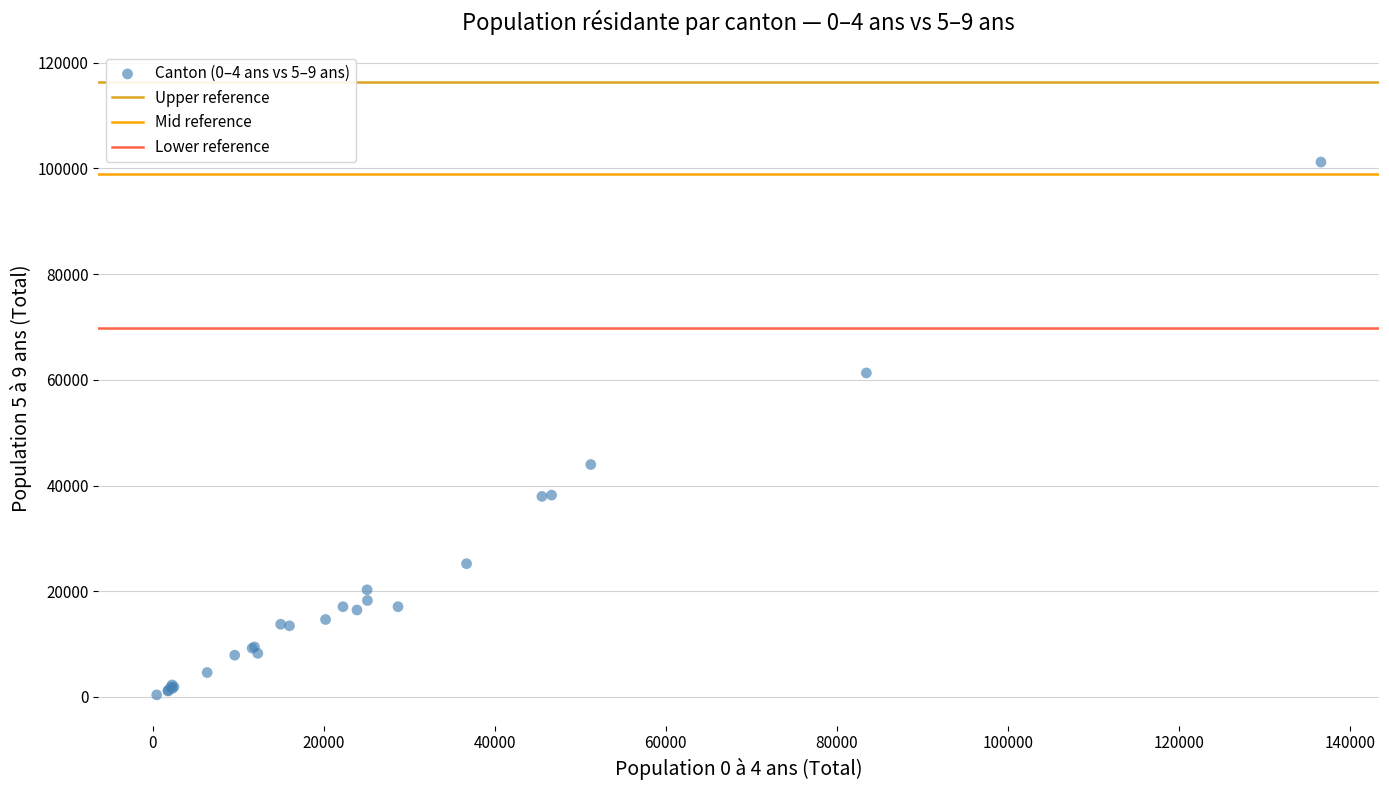

What Y value in the scatter plot is closest to 50797?

43978